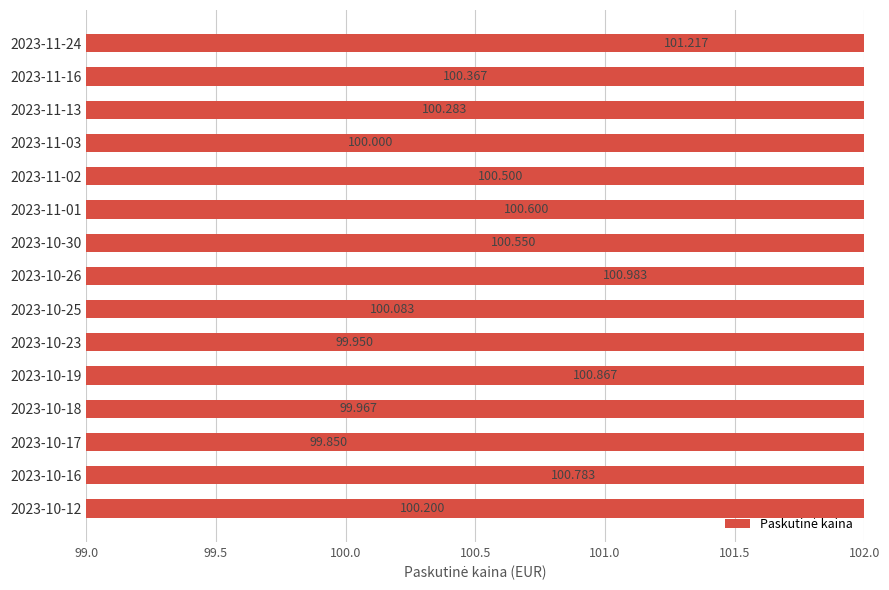

Count the number of categories in the chart.

15